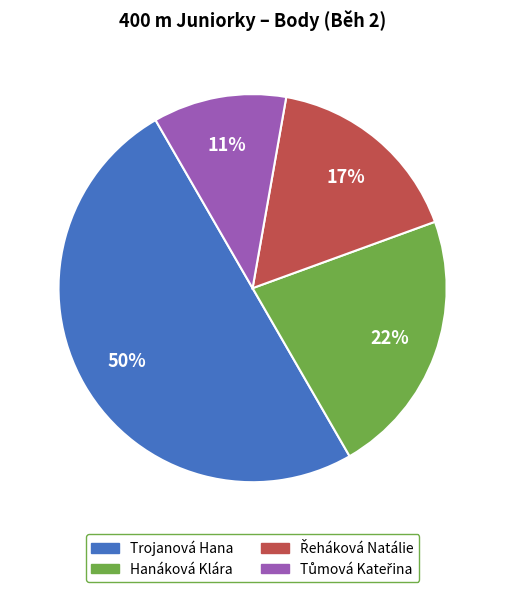

Which category has the biggest portion of the pie?

Trojanová Hana